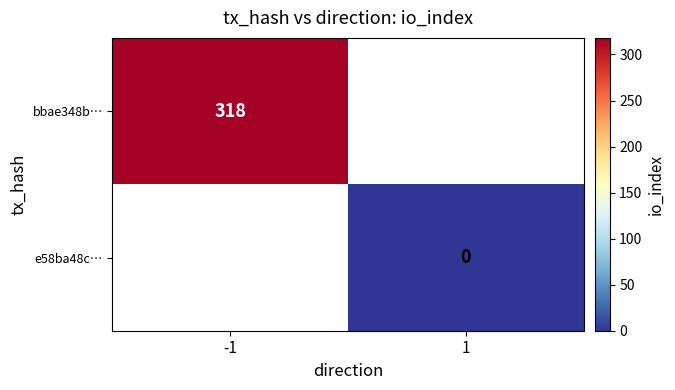

Is it true that bbae348b… equals 318 at -1?

True